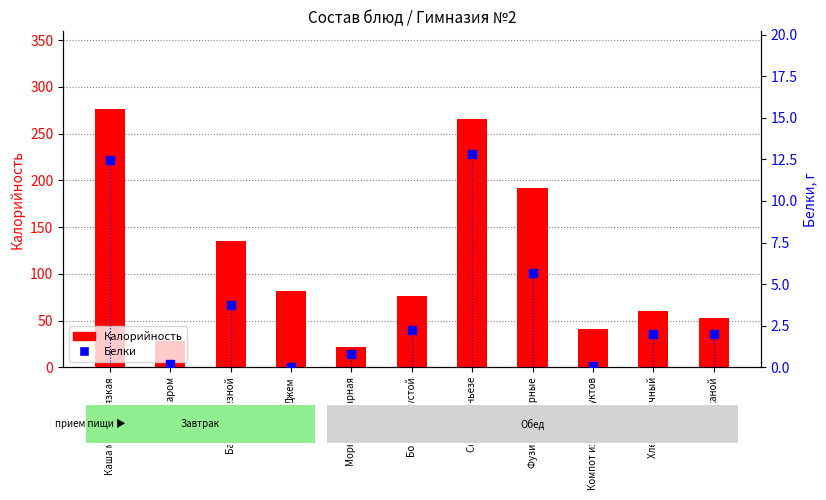

What is the total value across all series at Чай с сахаром?

28.2